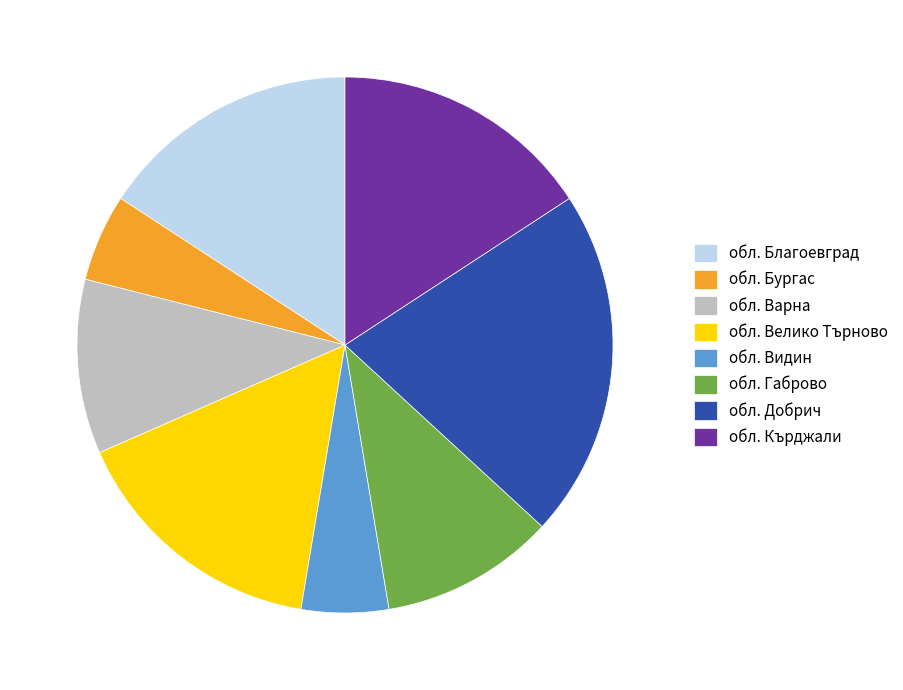

Which category has the biggest portion of the pie?

обл. Добрич